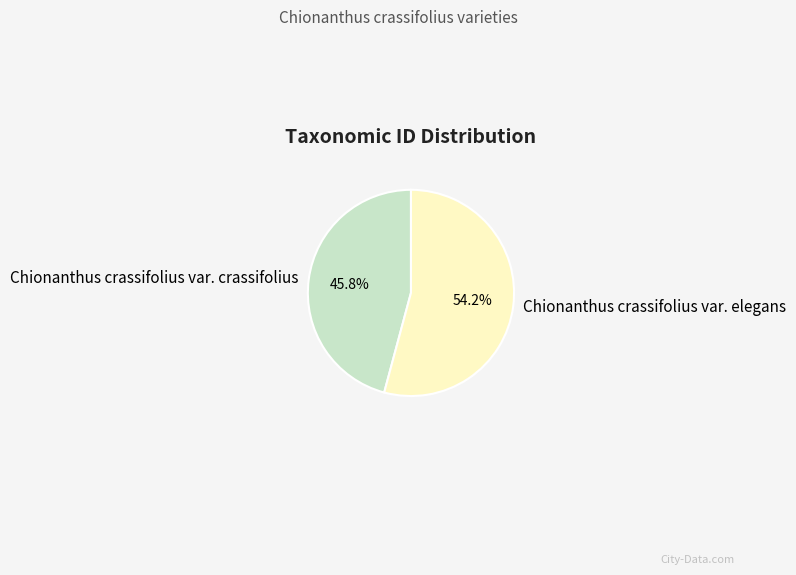

What percentage is NOT represented by Chionanthus crassifolius var. elegans?

45.8%